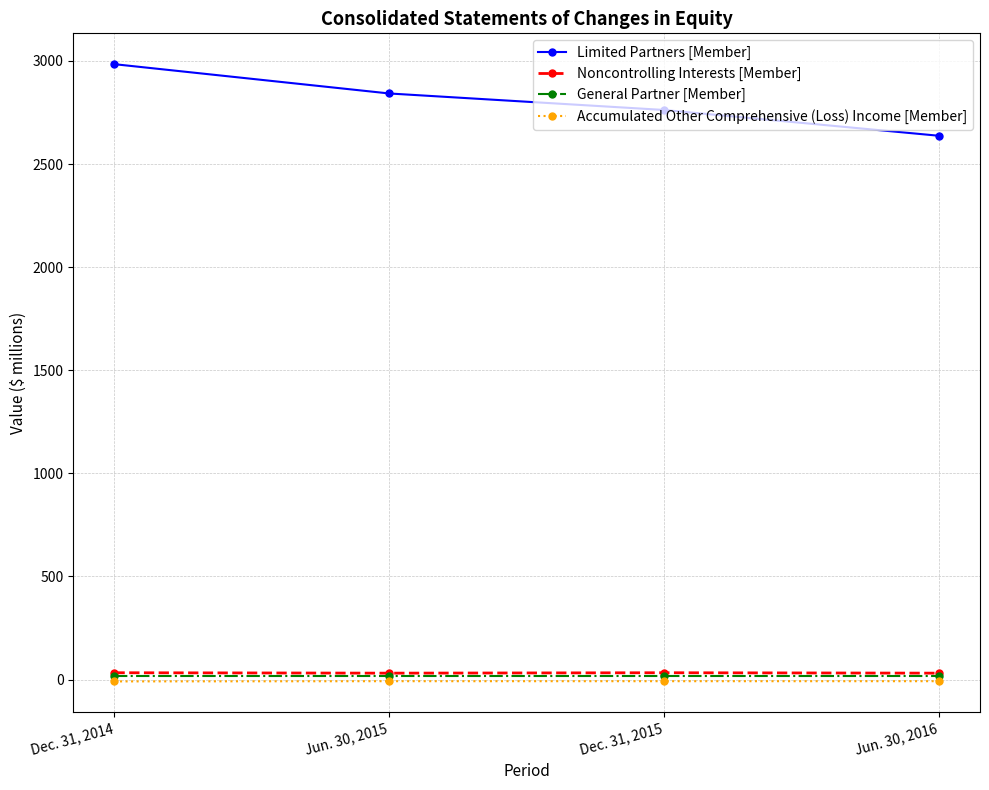

True or false: Limited Partners [Member] has a value of 1375 at Dec. 31, 2015.

False